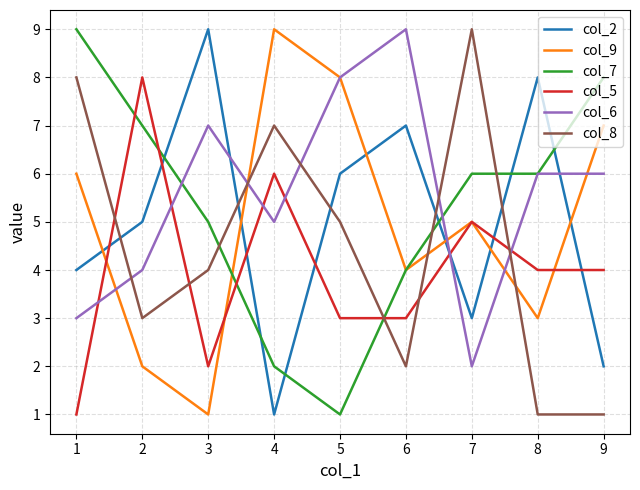

True or false: col_6 and col_2 cross at least once.

True